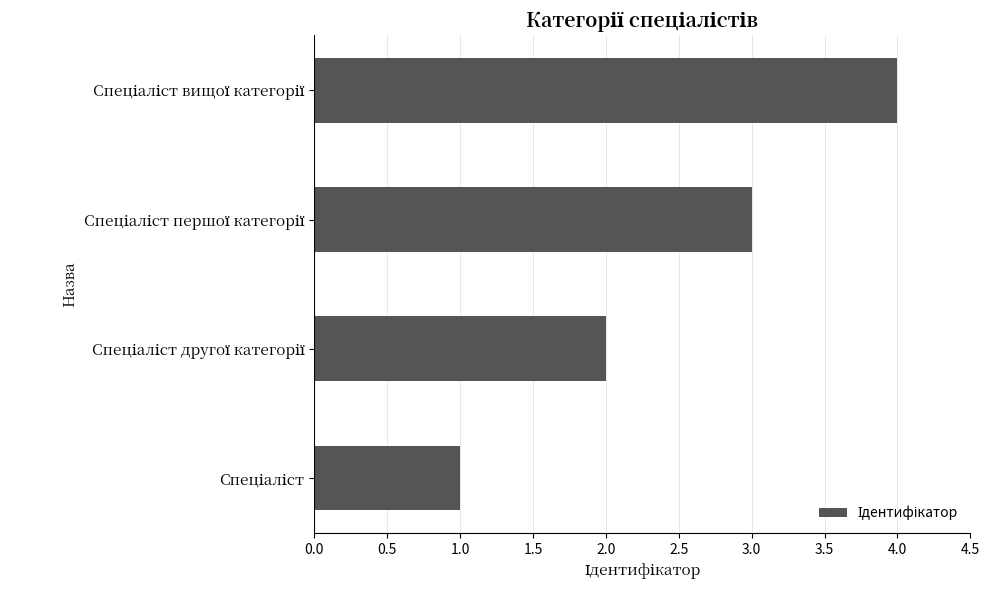

How many data points are less than 3?

2